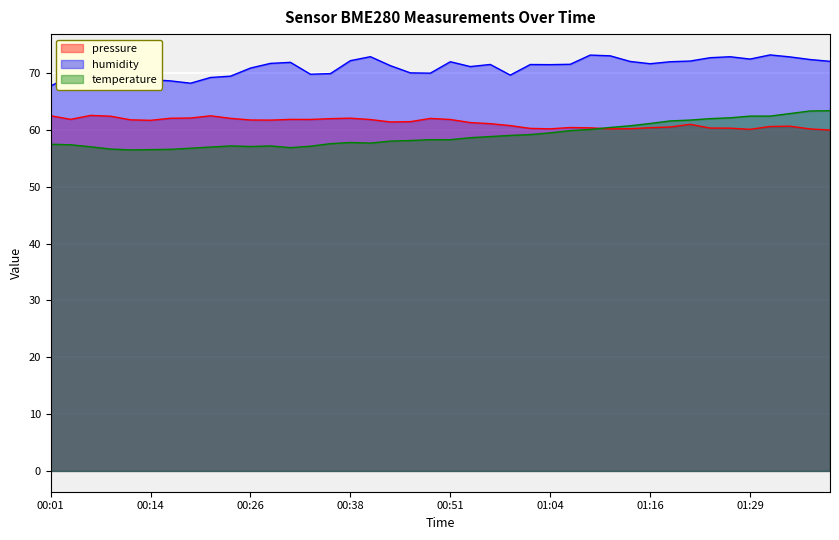

Which label corresponds to the largest value in the chart?

01:31